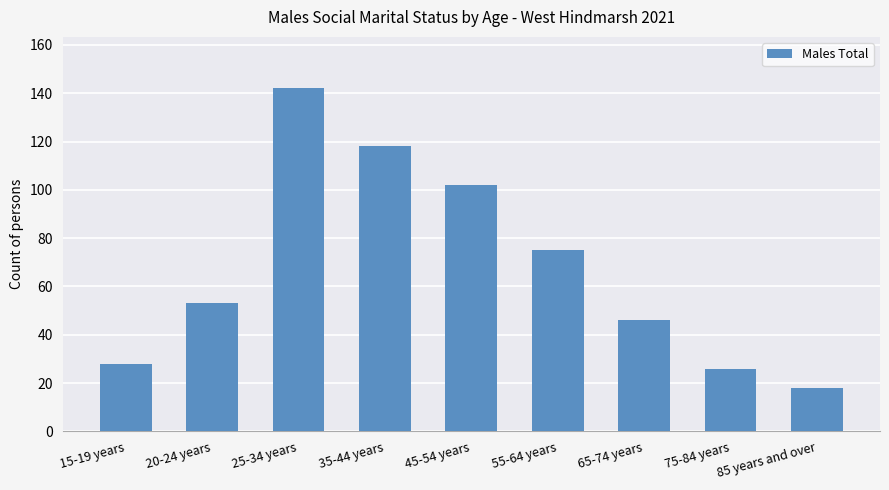

At which category does the chart reach its peak across all series?

25-34 years